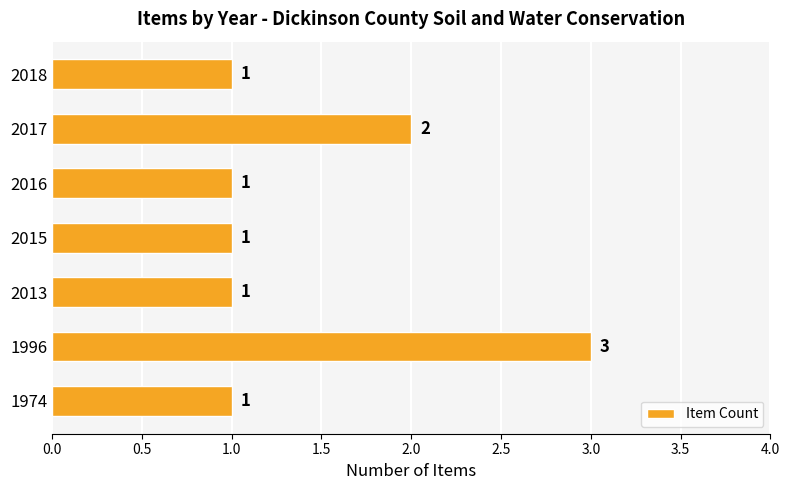

Which label corresponds to the largest value in the chart?

1996